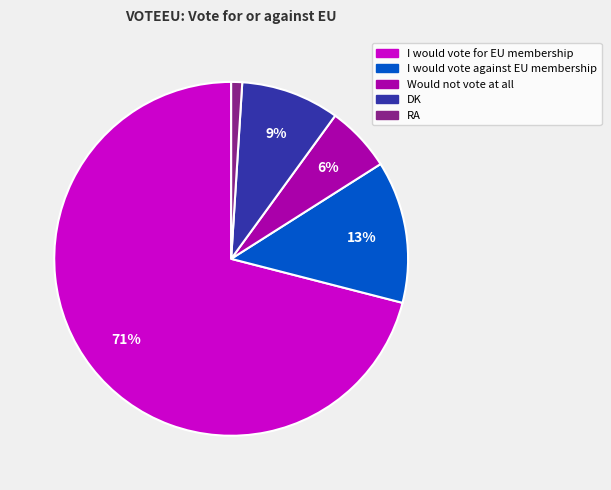

To the nearest percent, what percentage of the pie is Would not vote at all?

6%